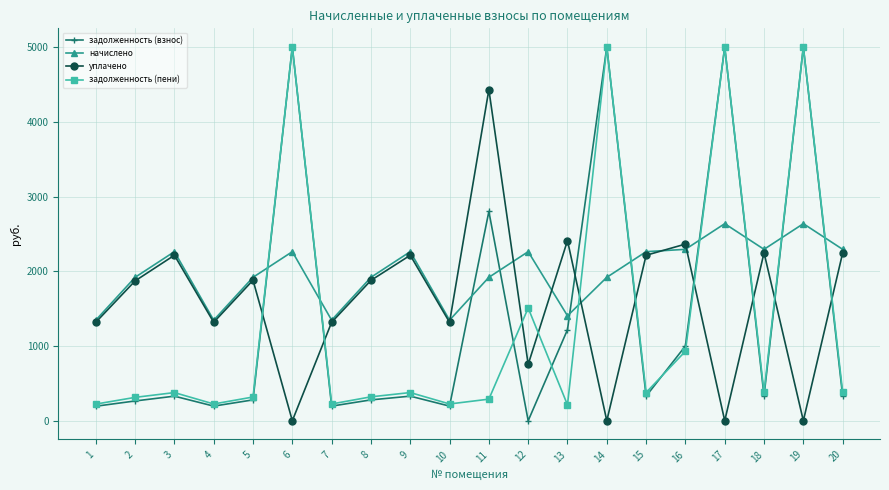

What is the value of the начислено point at the 9th from the left?

2262.0